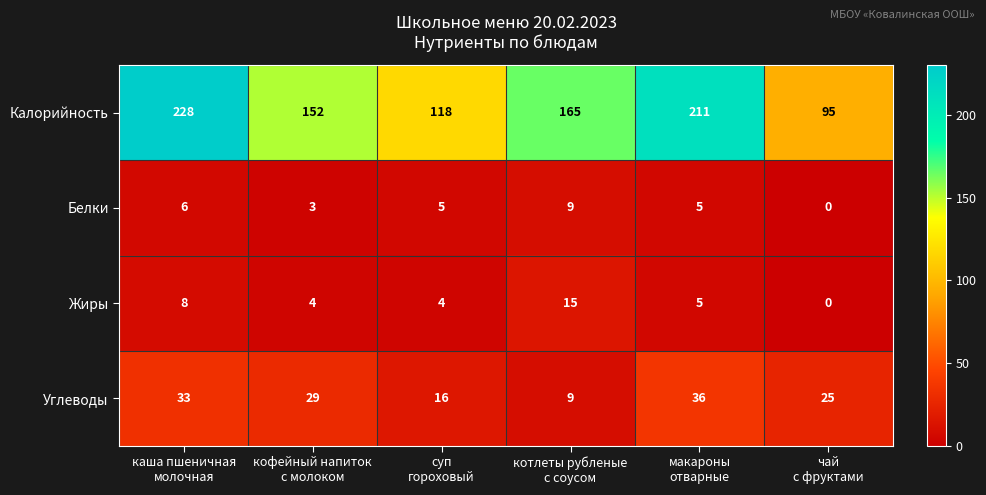

Which series has the widest spread of values?

Калорийность